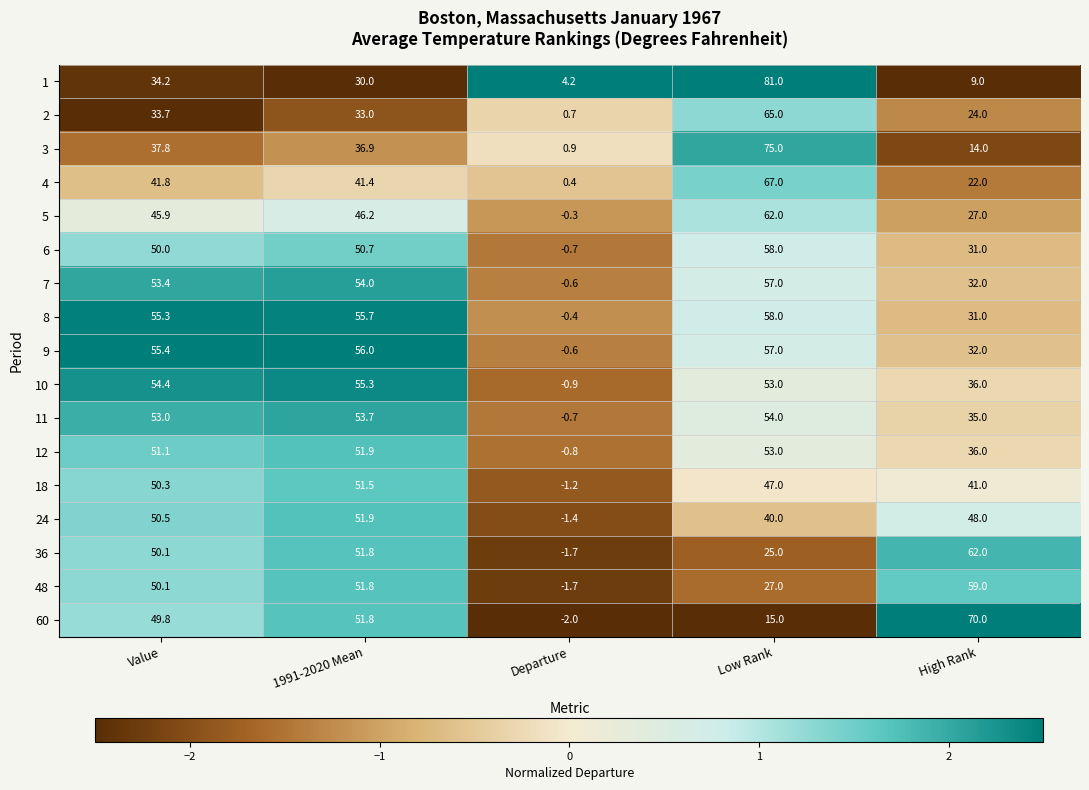

The 8 series shows 30.2 at Value. True or false?

False